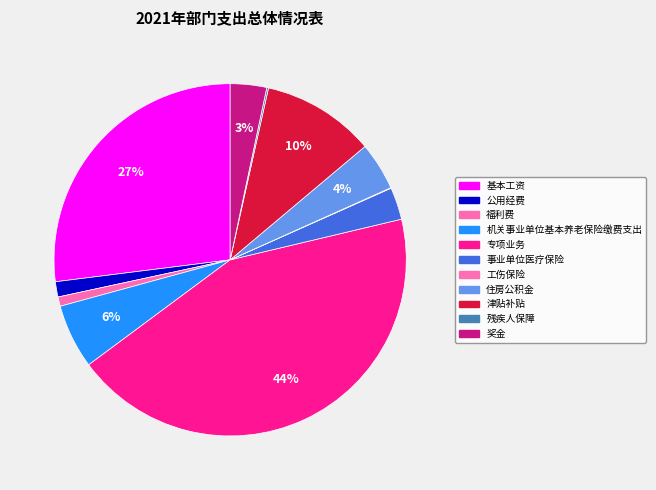

Does 工伤保险 represent more than half of the total?

No